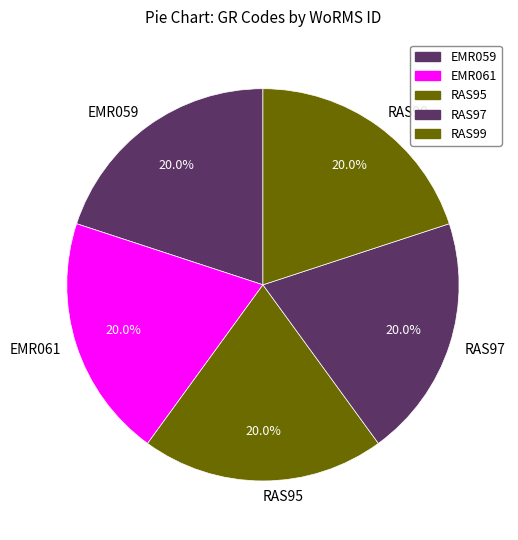

Do RAS97 and RAS99 together represent more than half of the pie?

No